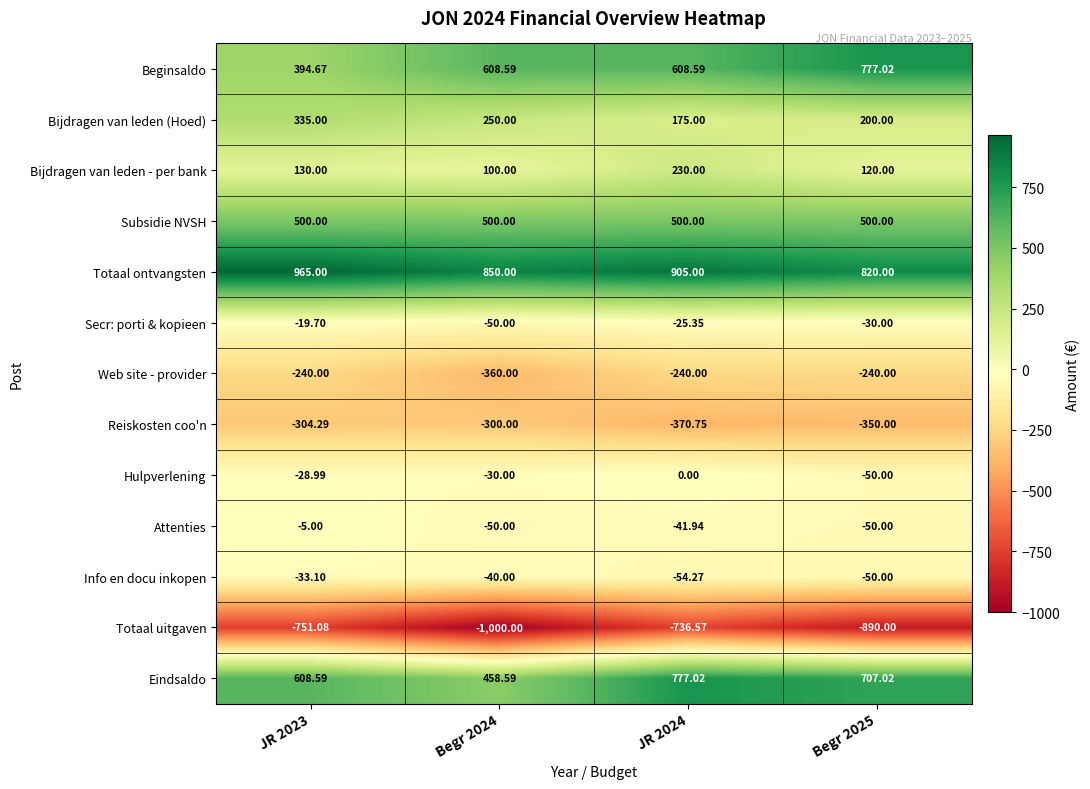

Which series has the largest total across all categories?

Totaal ontvangsten